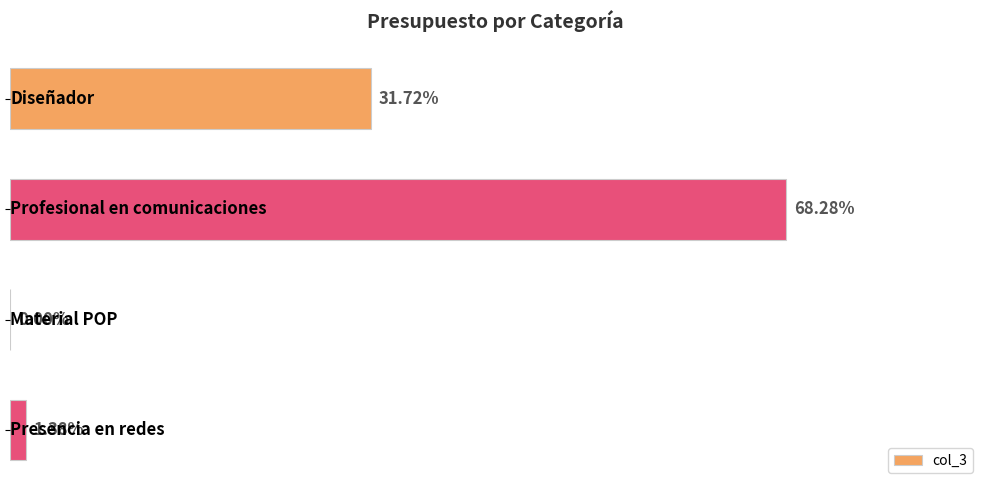

Count the number of categories in the chart.

4